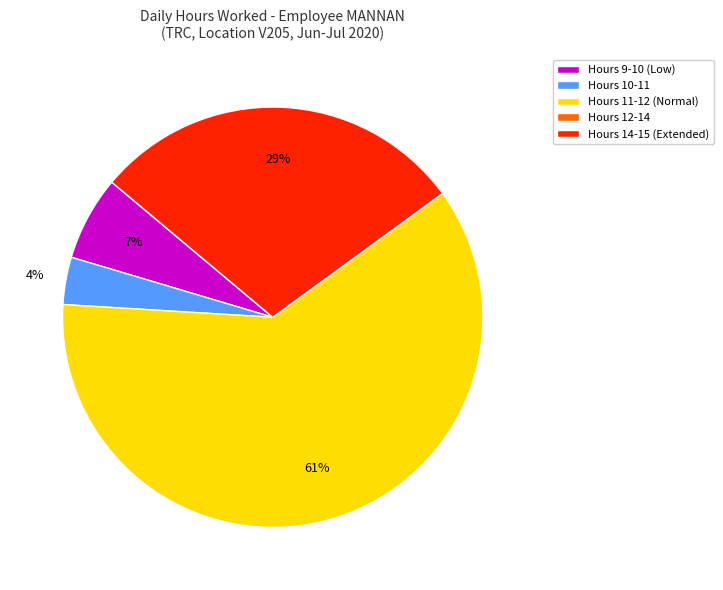

The Hours 10-11 slice represents 19% of the pie. True or false?

False